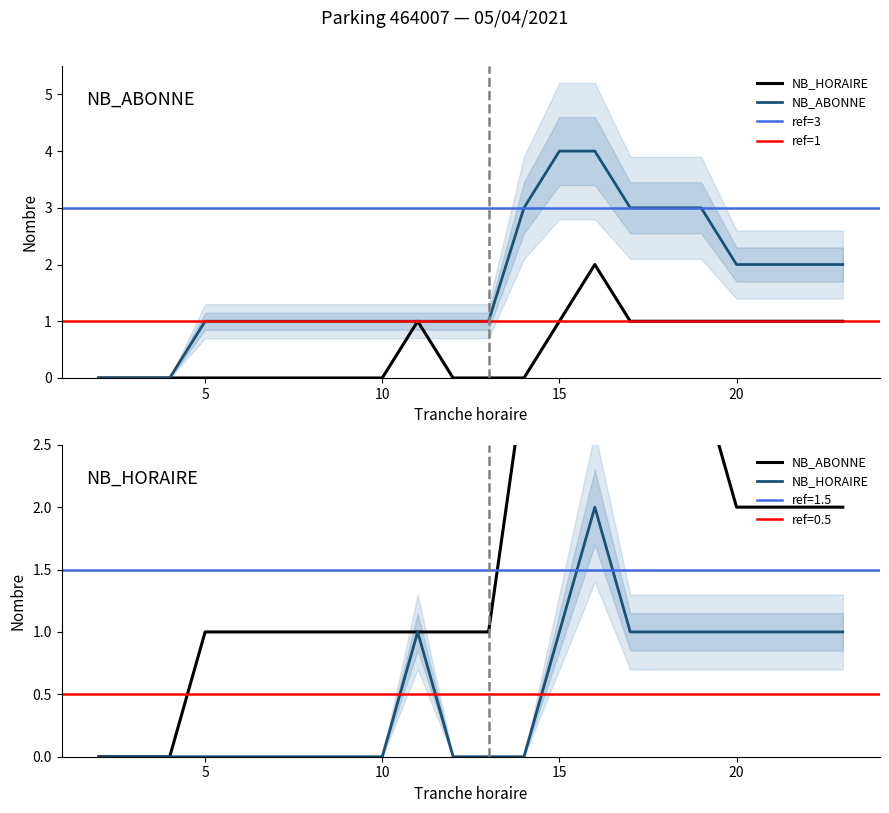

What is the spread (max minus min) of values at 23?

1